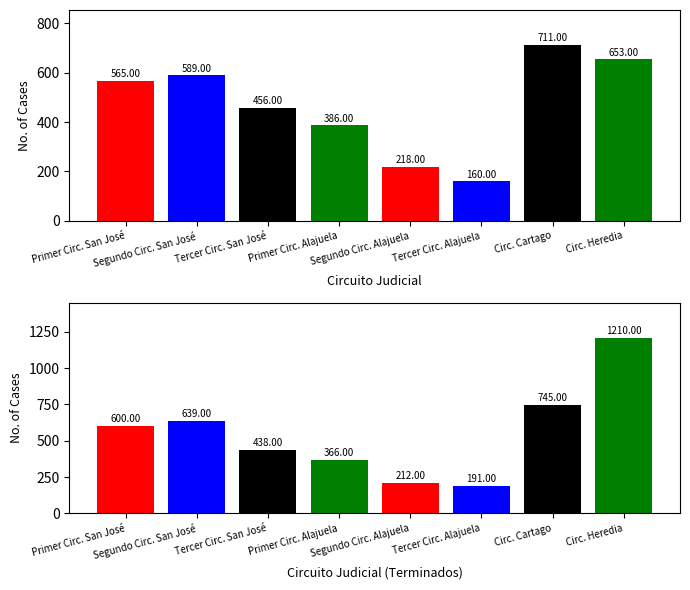

Is it true that Casos Terminados equals 1039 at Circ. Cartago?

False